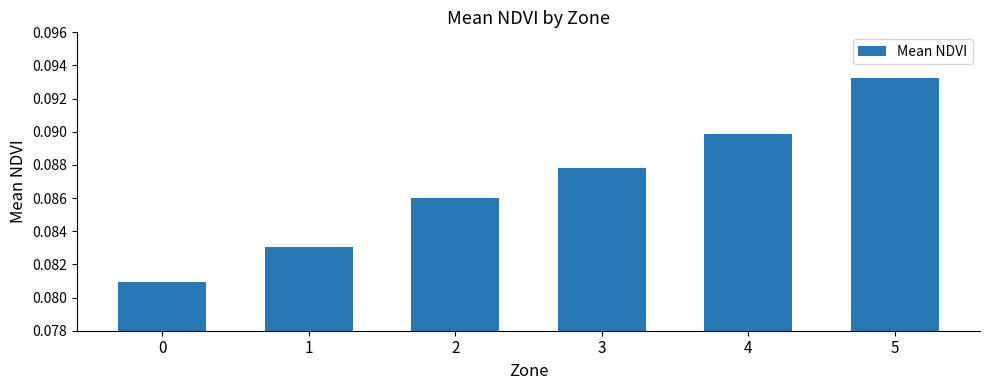

Between 1 and 3, which is larger?

3